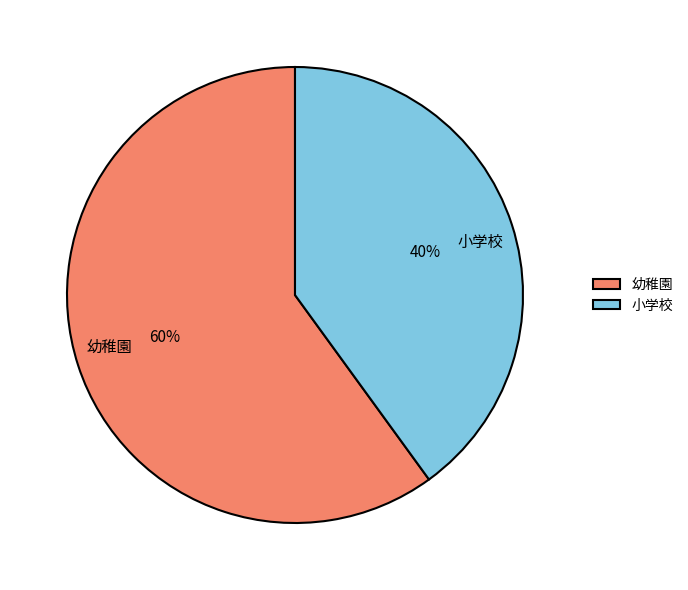

Is it true that 幼稚園 is 66% of the pie?

False